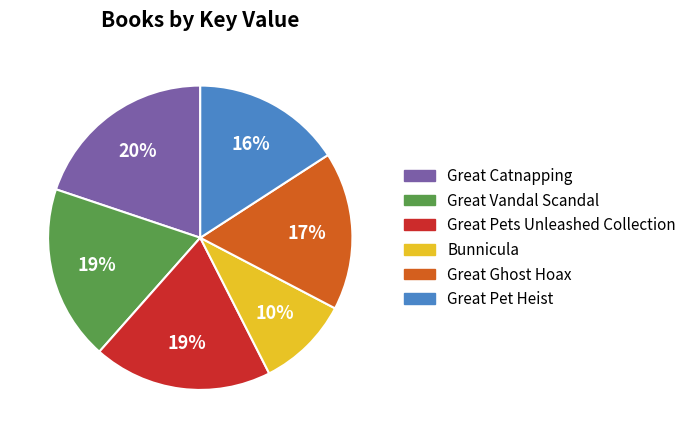

Which has a higher value, Great Catnapping or Great Vandal Scandal?

Great Catnapping